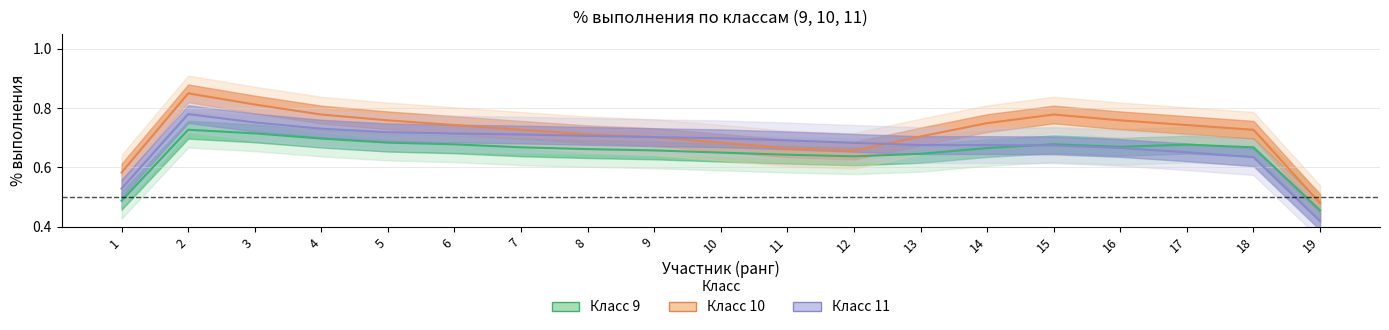

Where is the first local maximum for Класс 11?

2